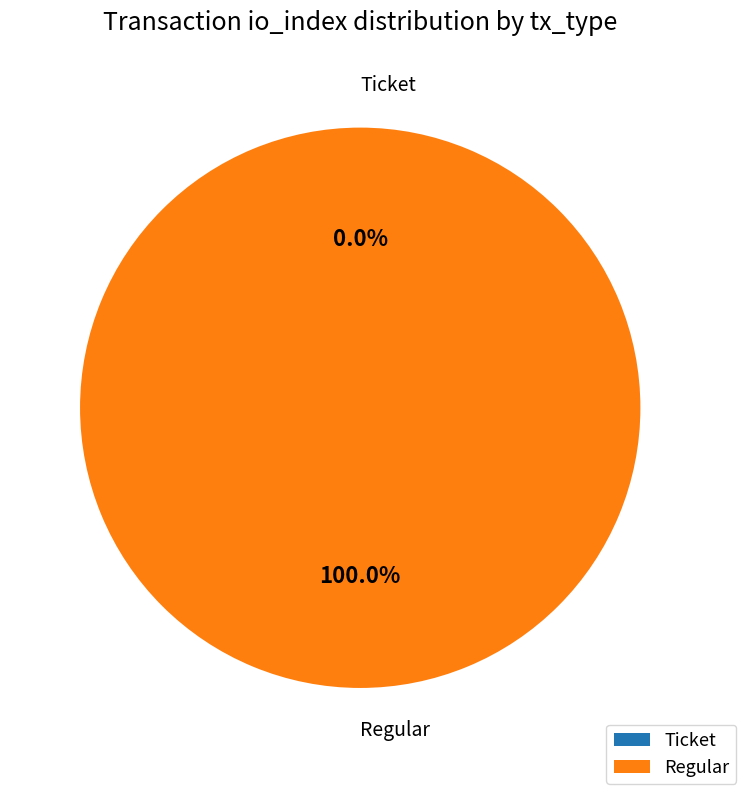

How many slices are in this pie chart?

2